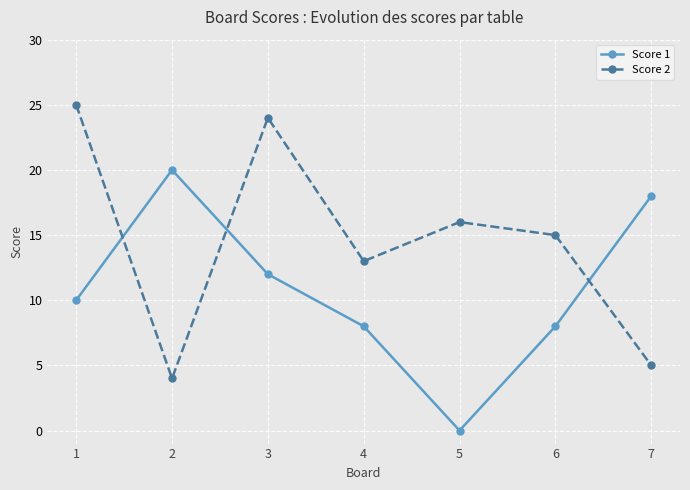

At which category is the sum across all series the highest?

3